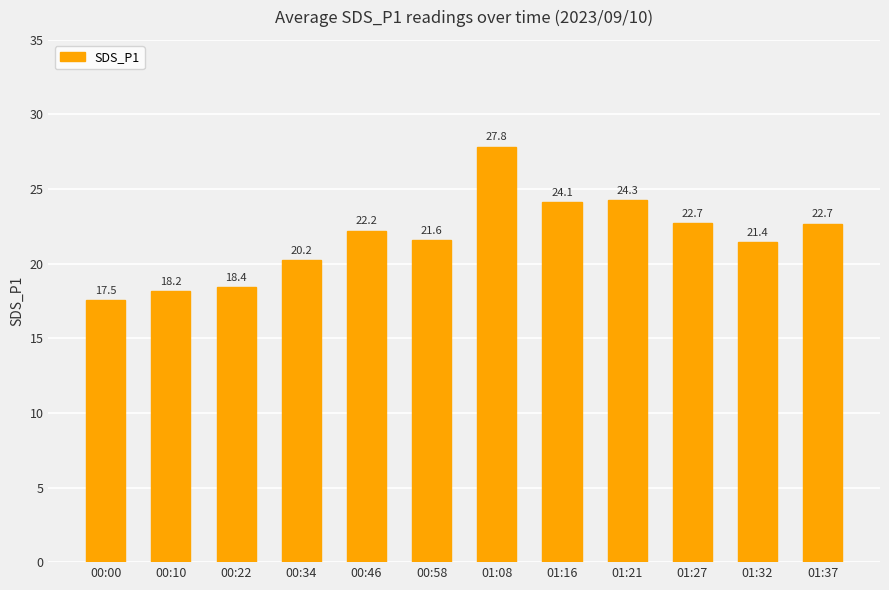

What is the value of the 5th bar from the left?

22.2